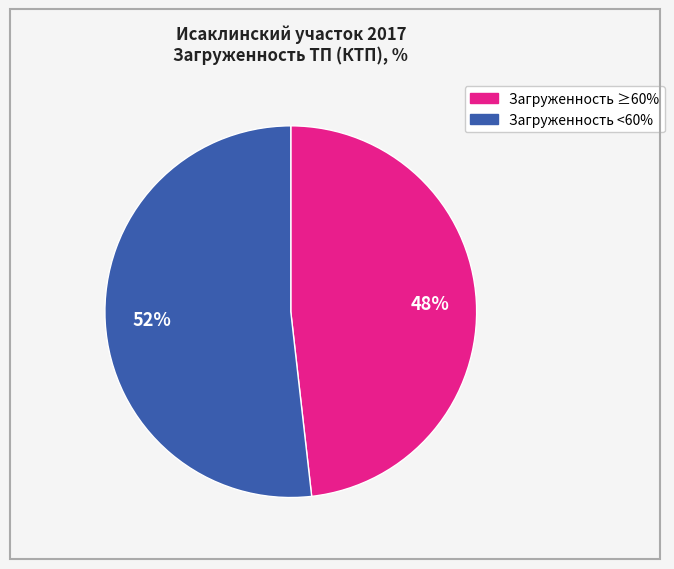

Count the number of slices in the pie.

2